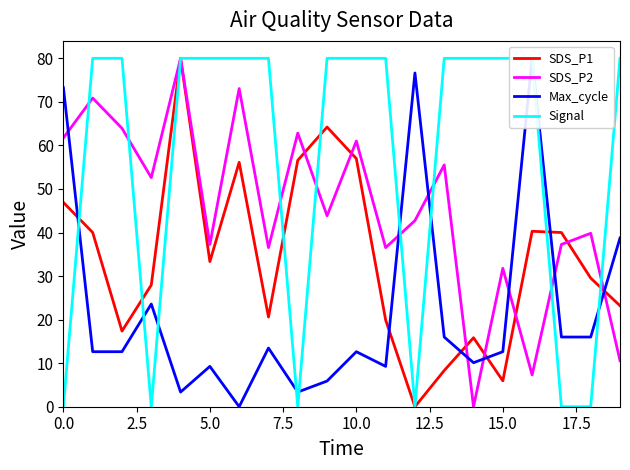

Is it true that SDS_P2 equals 7.5 at 15.0?

False